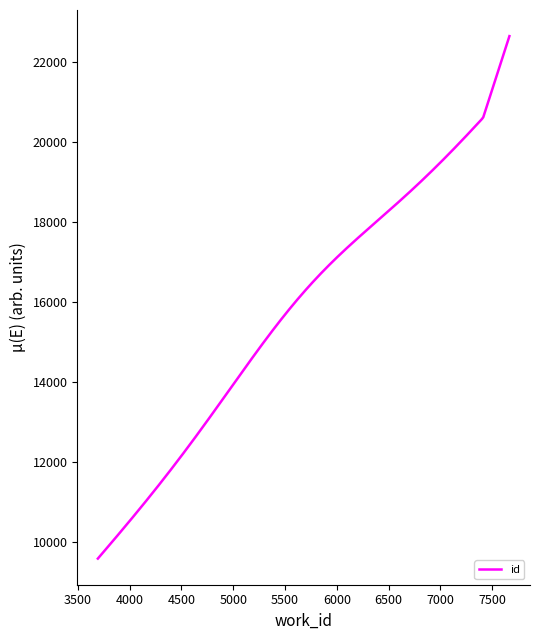

What is the difference between the maximum and minimum values?

13073.0